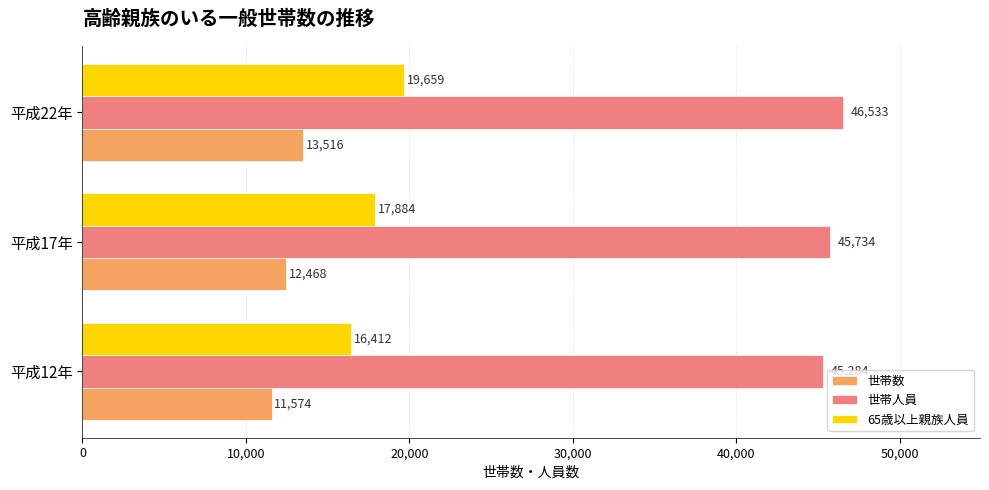

List the series in order of their overall mean, highest first.

世帯人員, 65歳以上親族人員, 世帯数